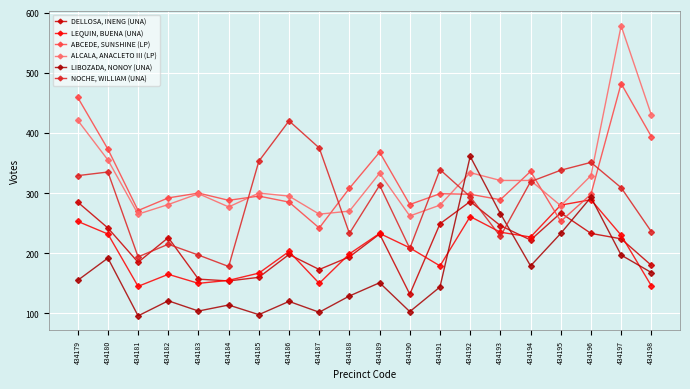

How many lines are shown in the chart?

6